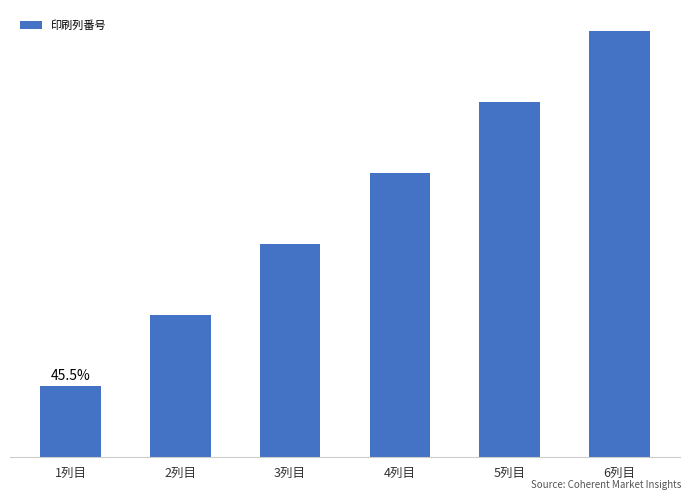

The value at 6列目 is 6. True or false?

True